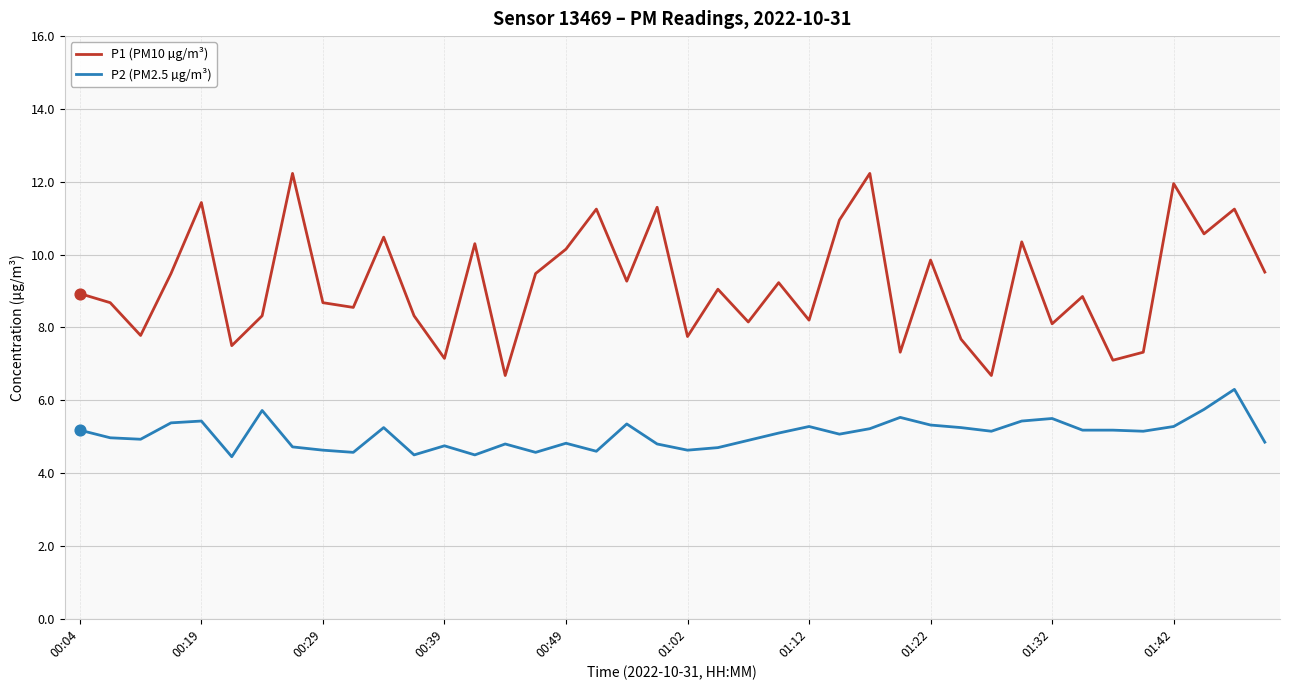

What are all the series names shown in the legend?

P1 (PM10 µg/m³), P2 (PM2.5 µg/m³)